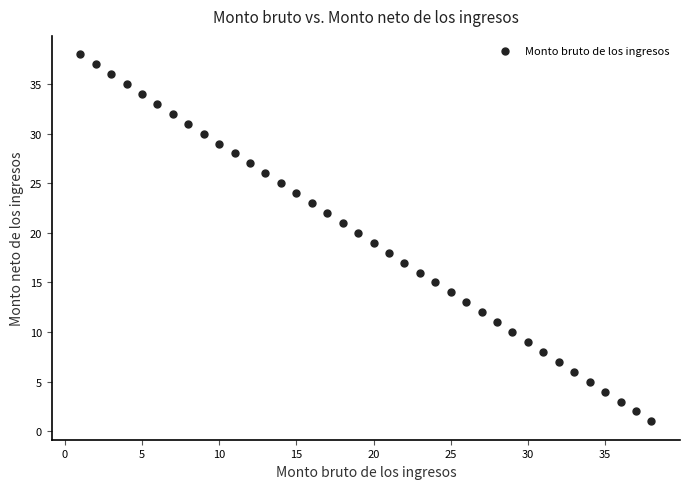

What is the range of Y values (max minus min)?

37